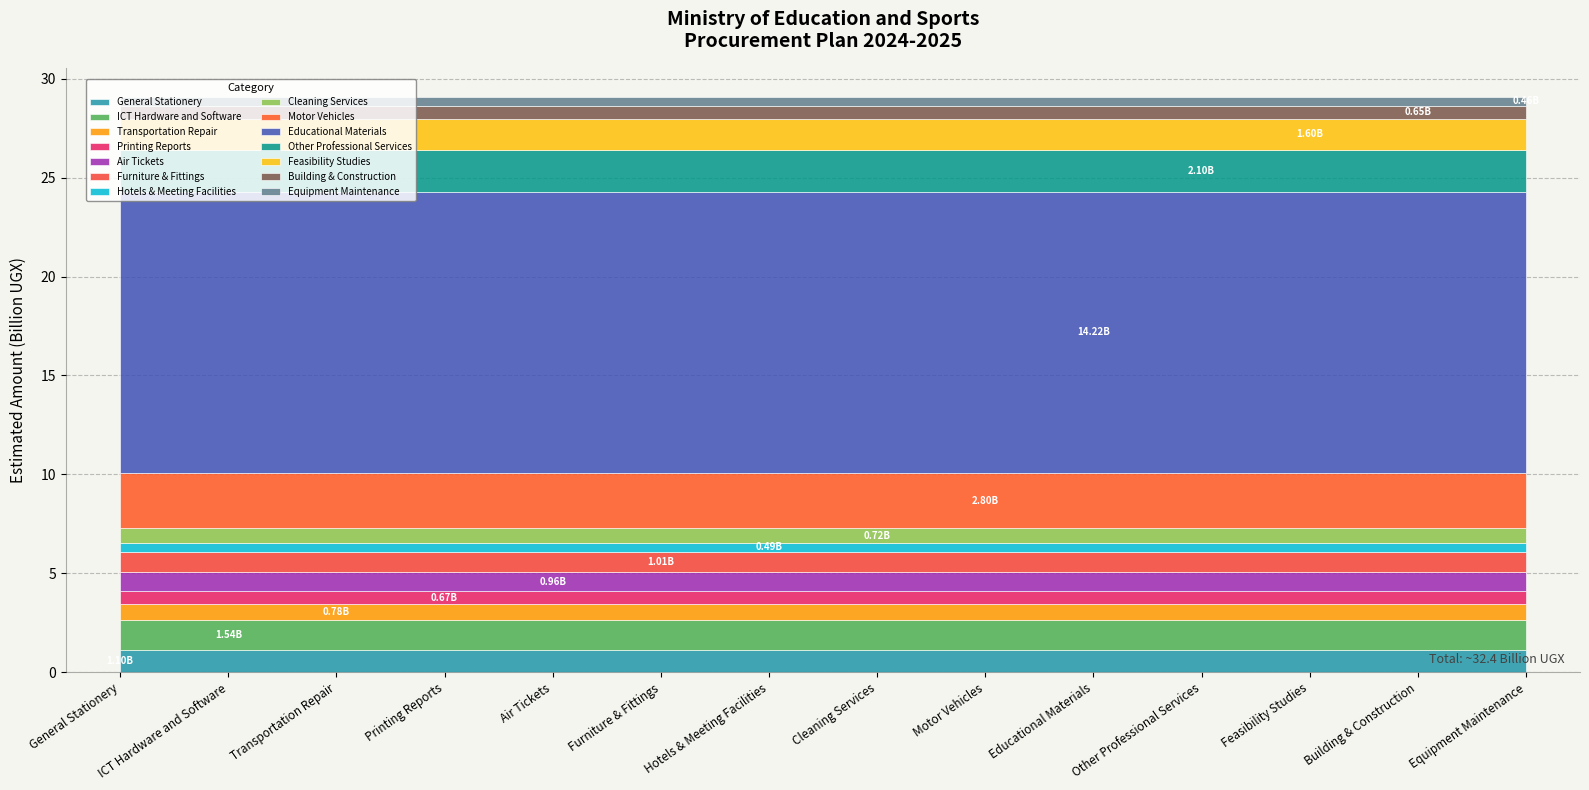

What is the change in value from General Stationery to Transportation Repair?

-0.3